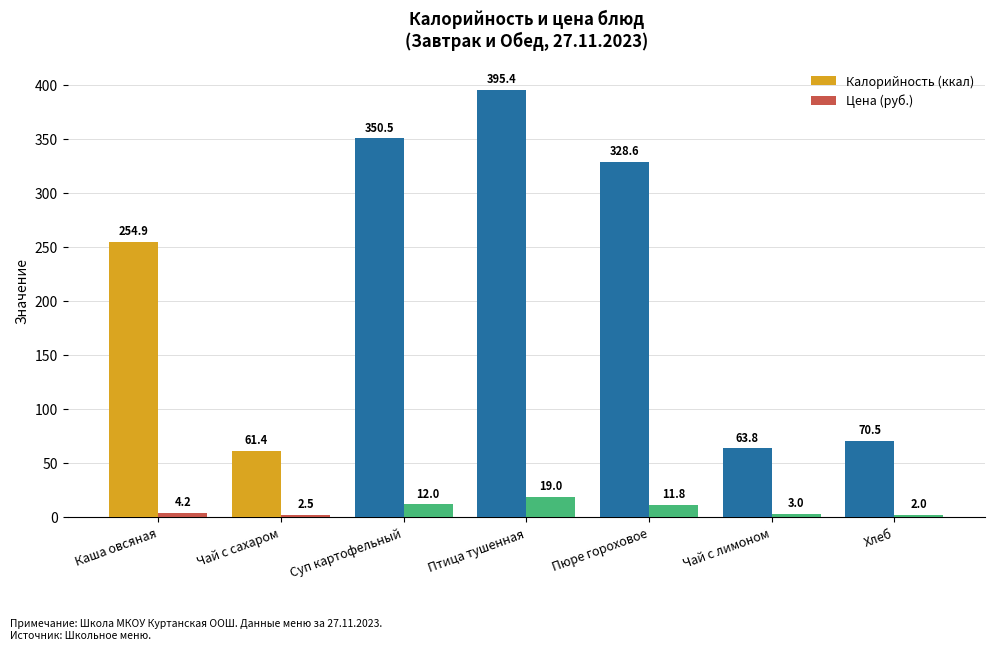

Rank the series by their average value, from lowest to highest.

Цена (руб.), Калорийность (ккал)